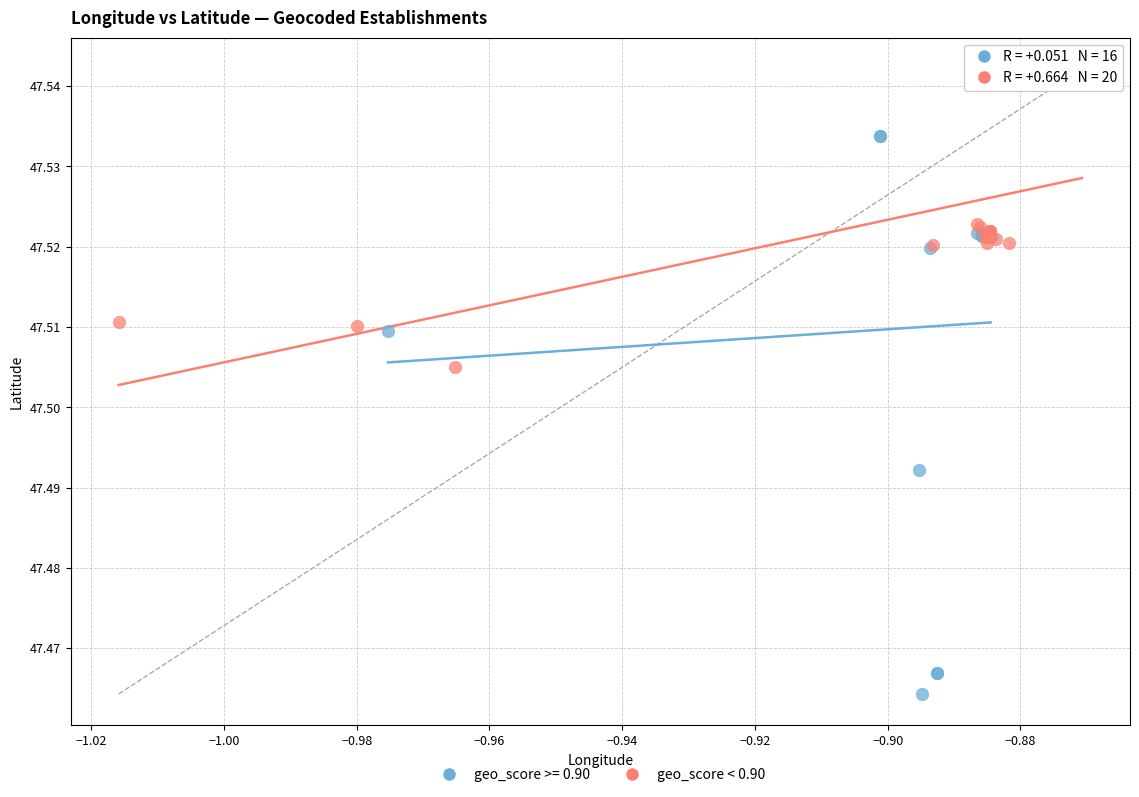

Which series reaches the maximum Y coordinate?

geo_score < 0.90